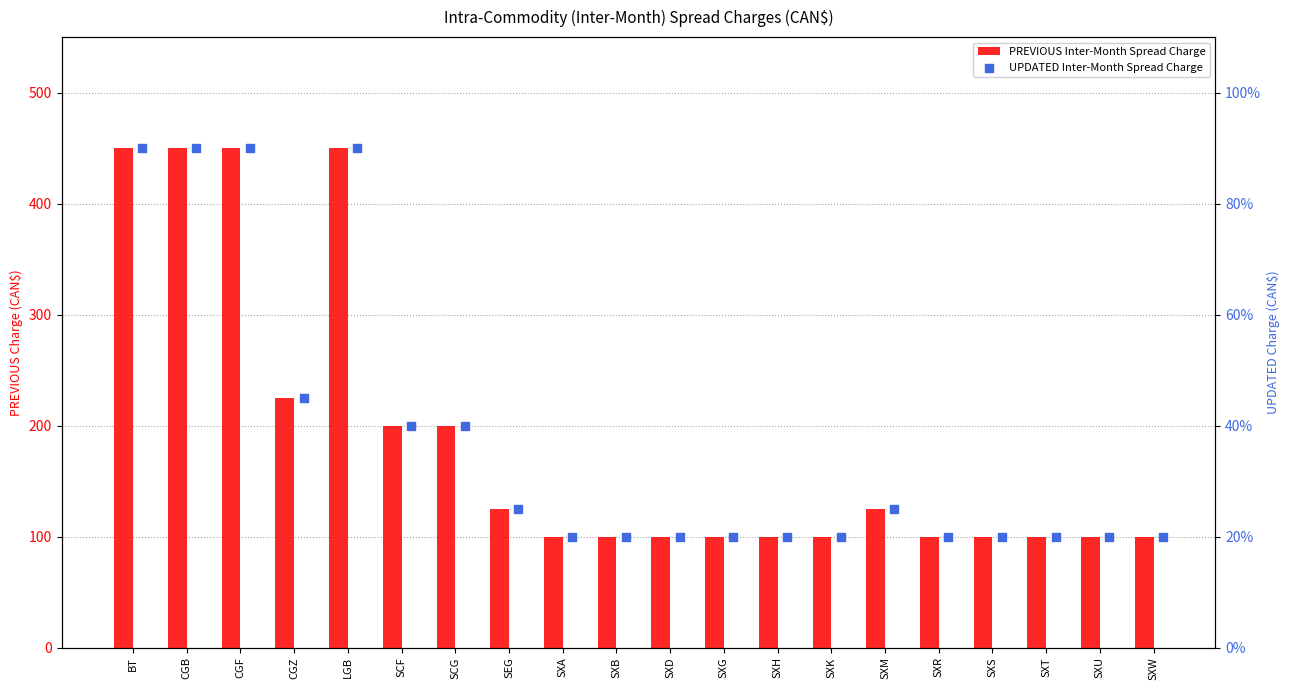

Is the value of PREVIOUS Inter-Month Spread Charge at BT greater than the value of UPDATED Inter-Month Spread Charge at SXR?

Yes